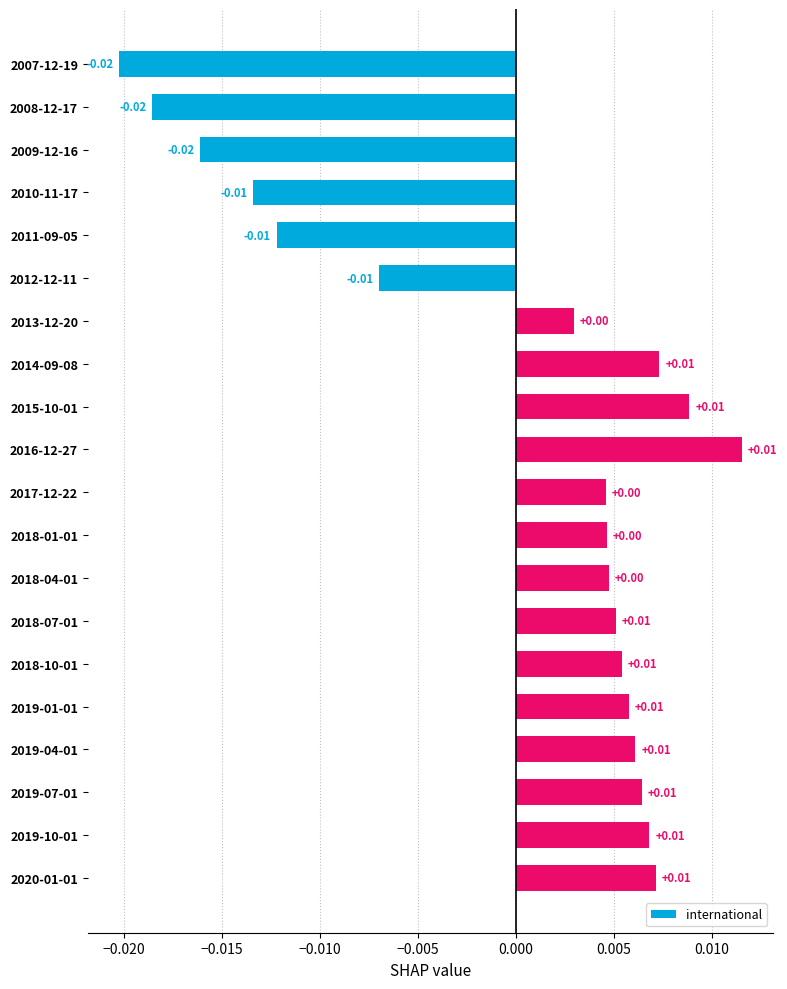

How many bars are there in total?

20